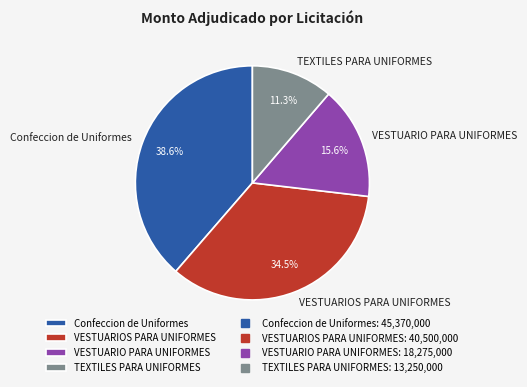

To the nearest percent, what is the combined percentage of VESTUARIO PARA UNIFORMES and VESTUARIOS PARA UNIFORMES?

50%